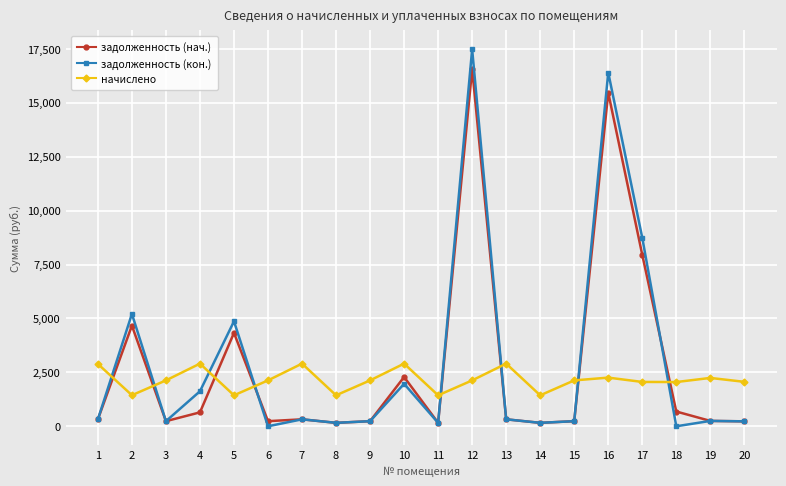

How many values in the задолженность (нач.) series exceed 322?

10